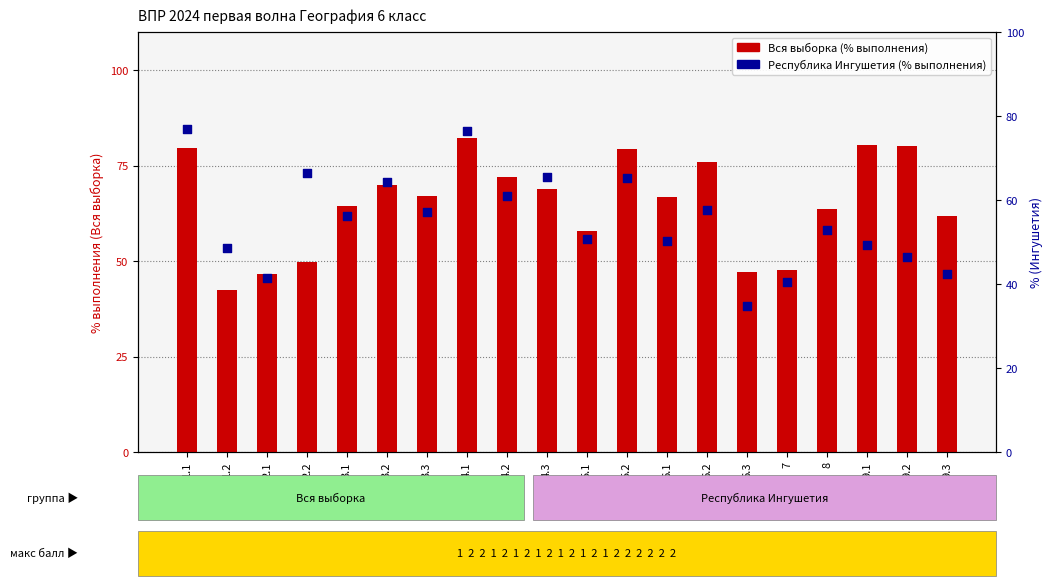

Which series reaches the minimum Y coordinate?

Республика Ингушетия